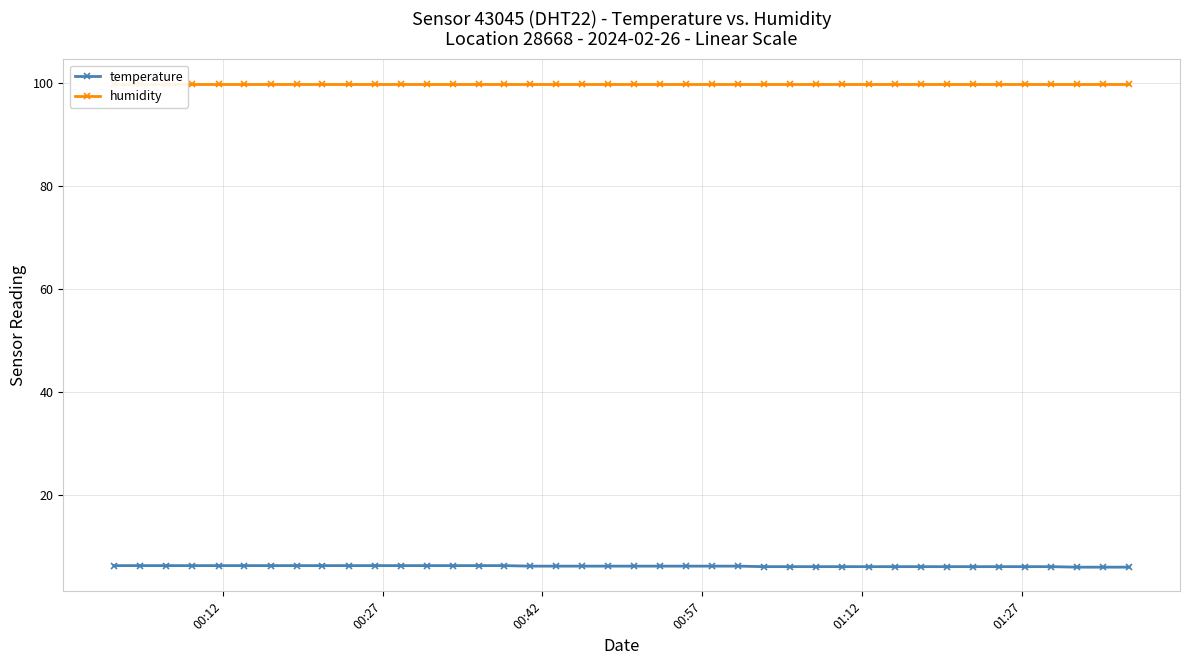

True or false: temperature and humidity cross at least once.

False